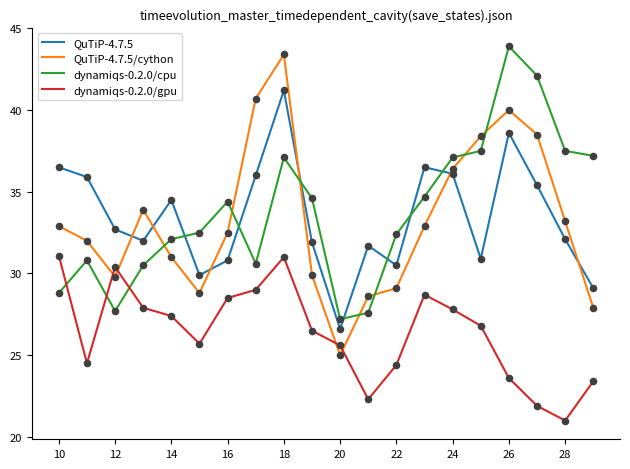

Which series has the widest spread of values?

QuTiP-4.7.5/cython